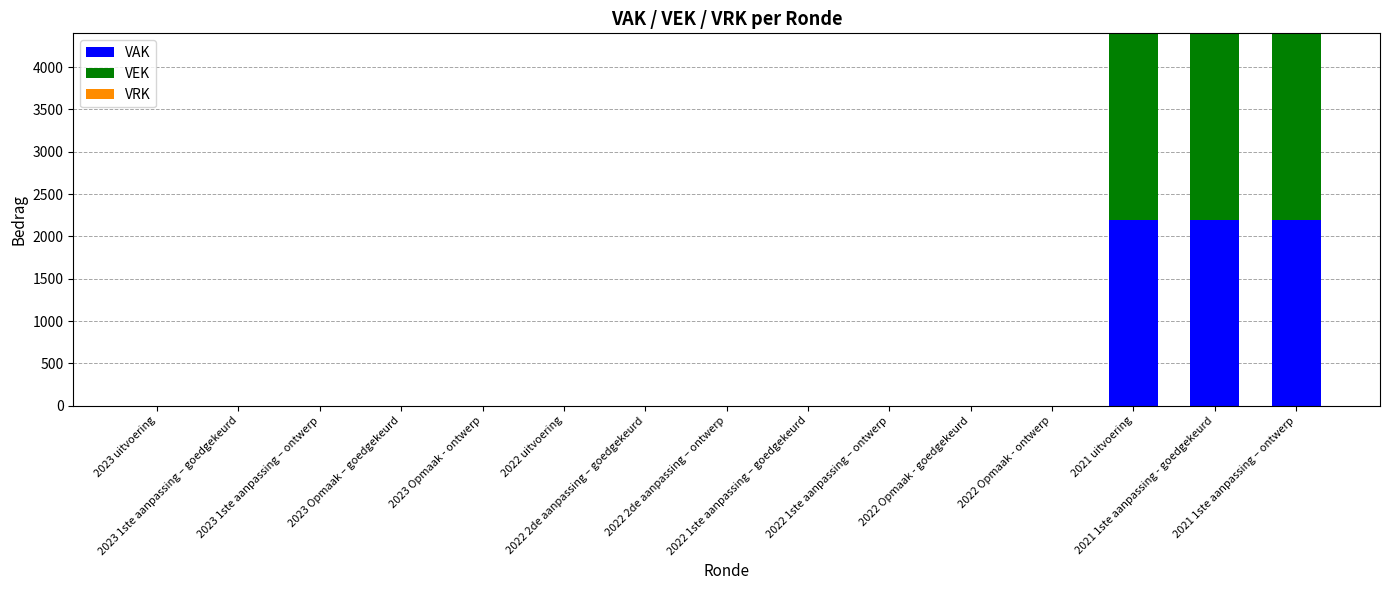

What is the sum of all VAK values?

6600